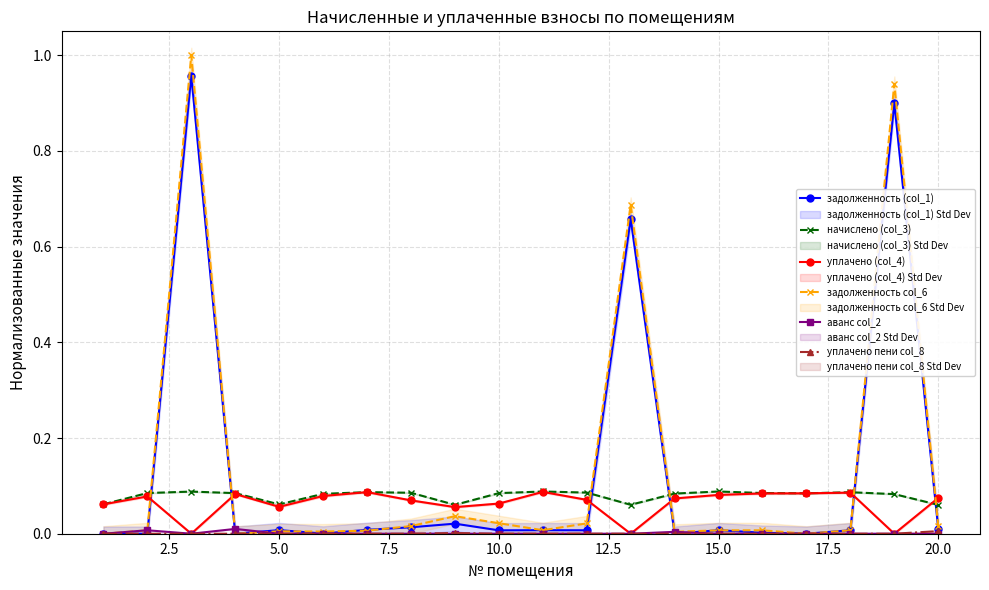

True or false: задолженность (col_1) has a value of 0.0 at 10.0.

True